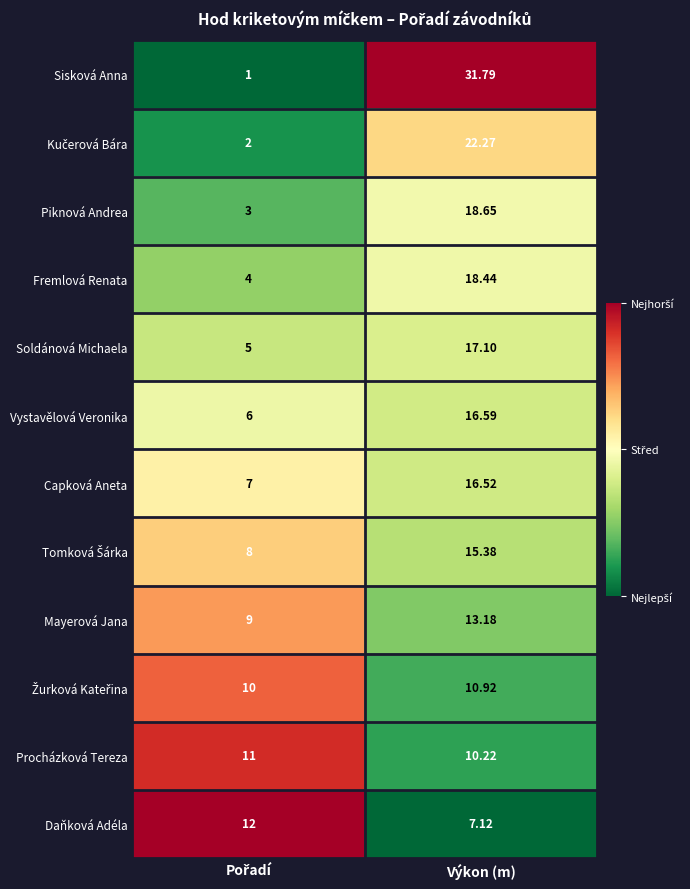

Which series has the largest total across all categories?

Sisková Anna